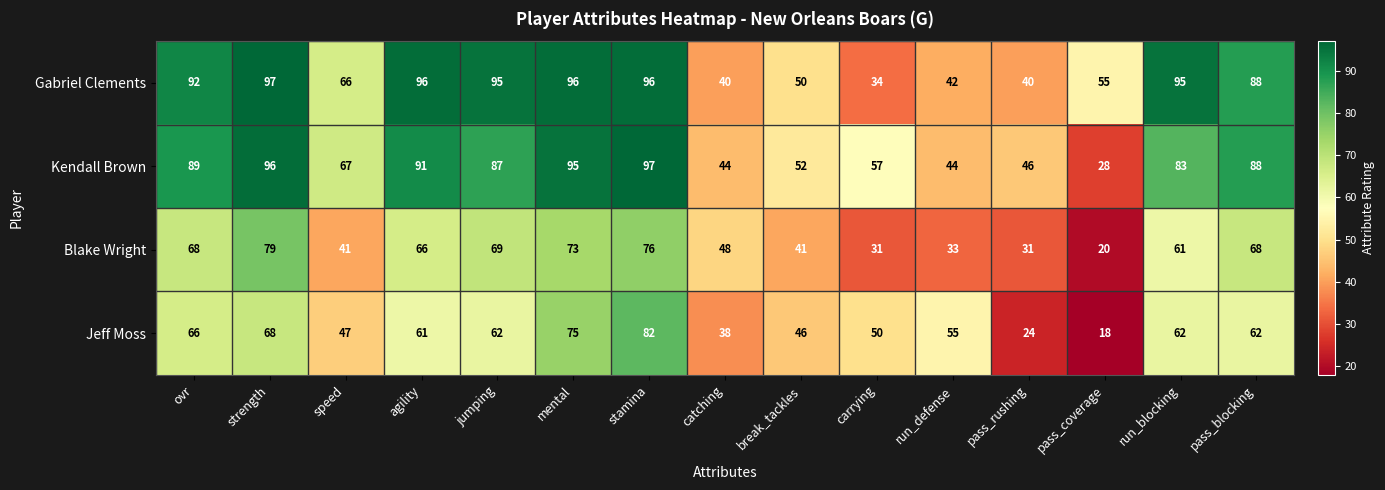

What is the greatest value displayed?

97